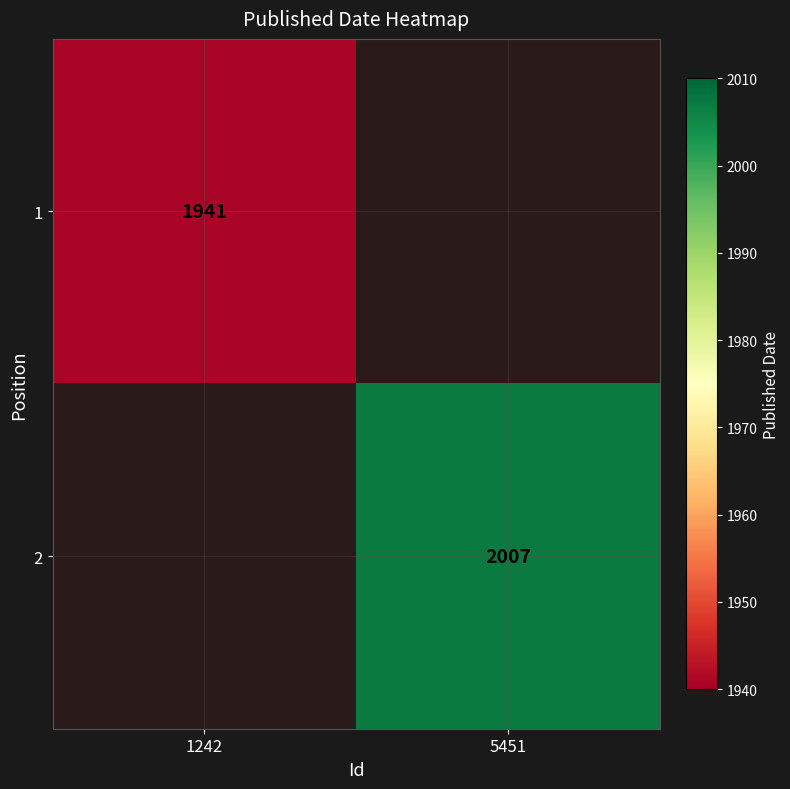

Is the value of 2 at 5451 greater than the value of 1 at 1242?

Yes